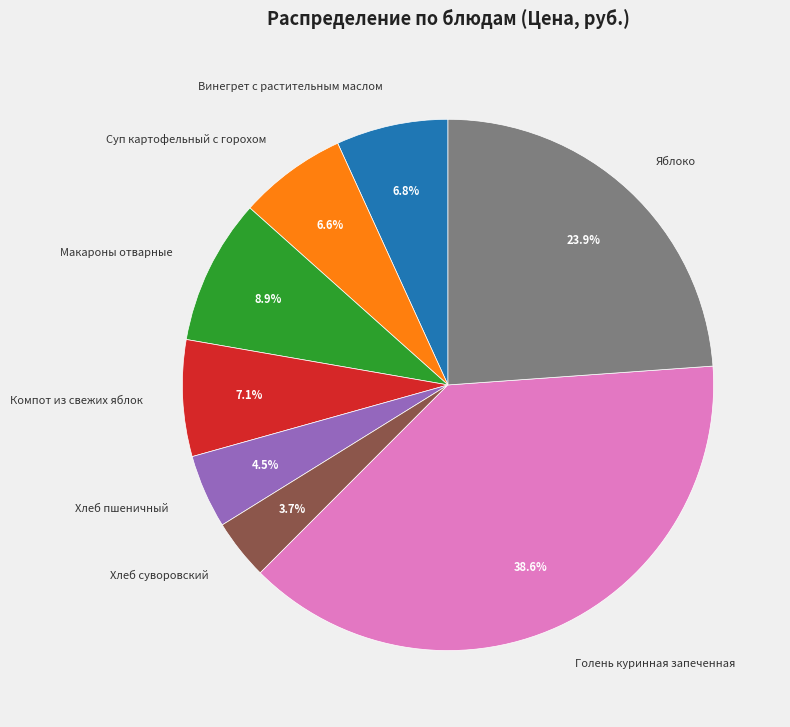

Between Хлеб пшеничный and Хлеб суворовский, which is larger?

Хлеб пшеничный